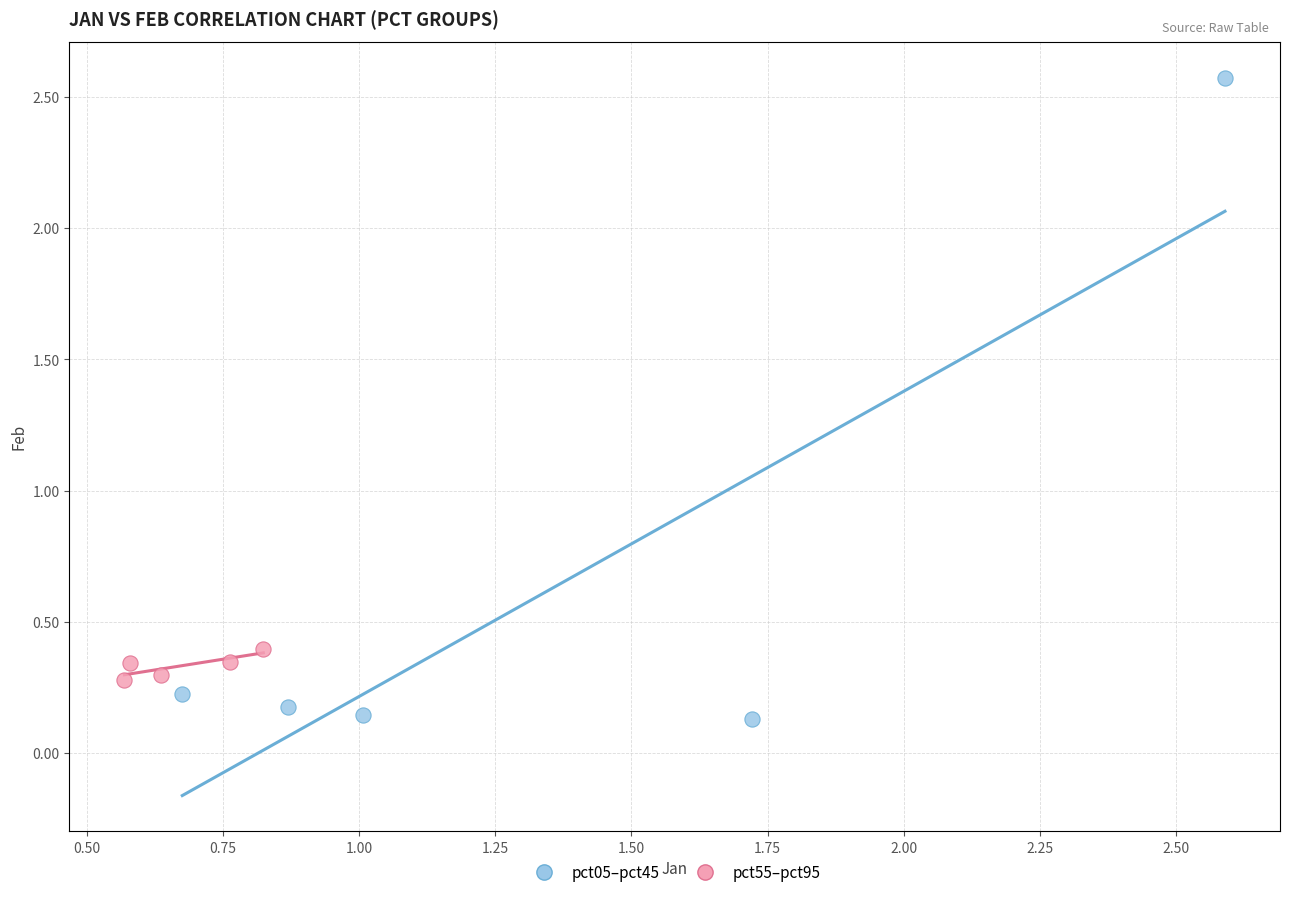

Which series has the widest spread of Y values?

pct05–pct45